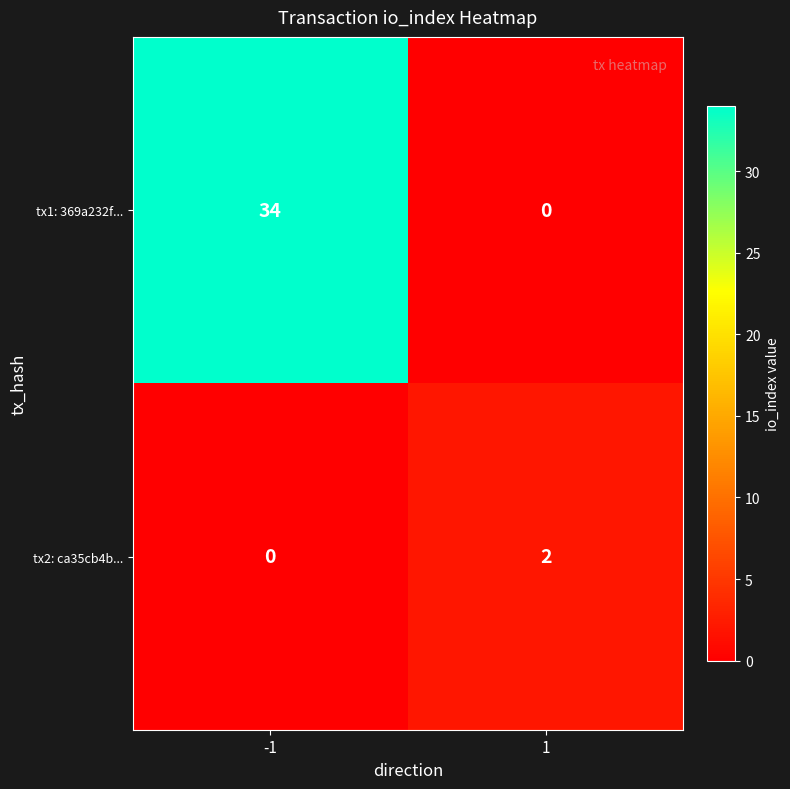

Between -1 and 1, which series saw the biggest shift?

tx1: 369a232f...